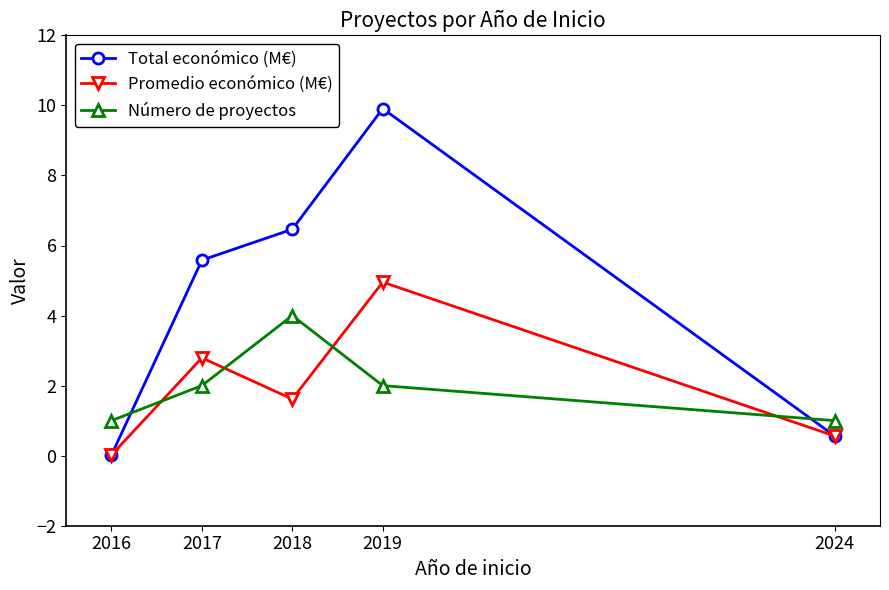

Which category has the lowest value in the Total económico (M€) series?

2016